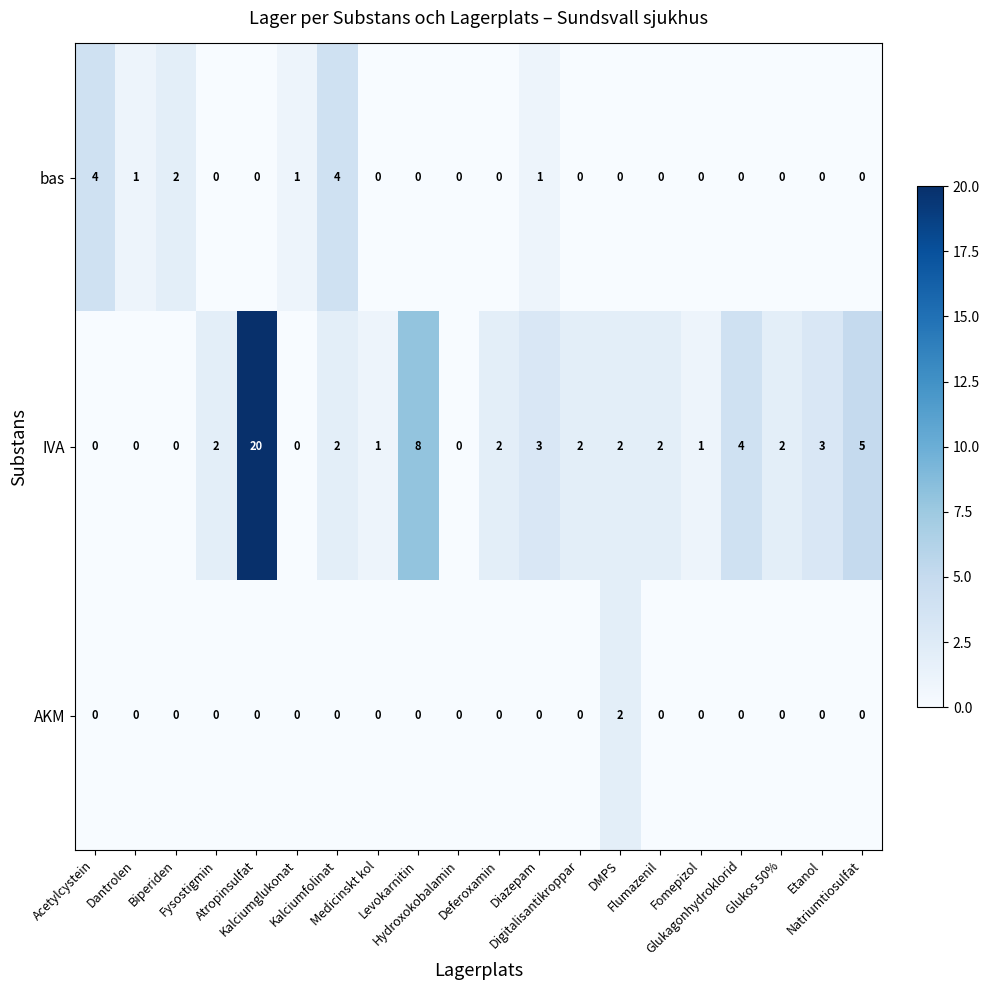

What is the average value of the IVA series?

3